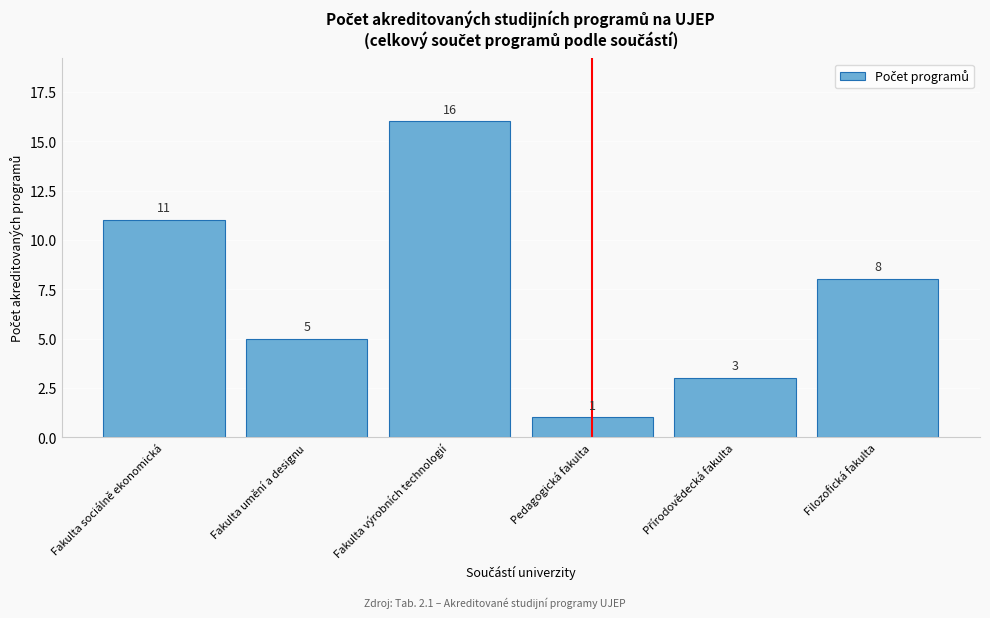

Reading right to left, extract all data points from this chart.

8	3	1	16	5	11